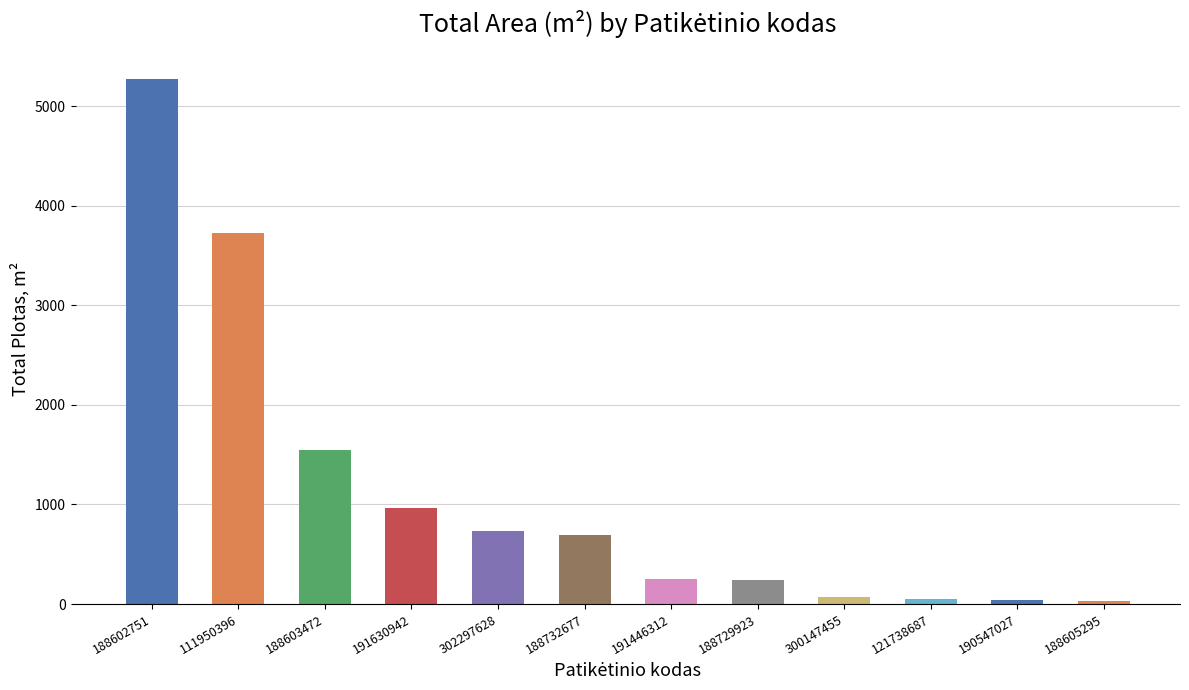

The chart shows a value of 5273.5 at 188602751. True or false?

True